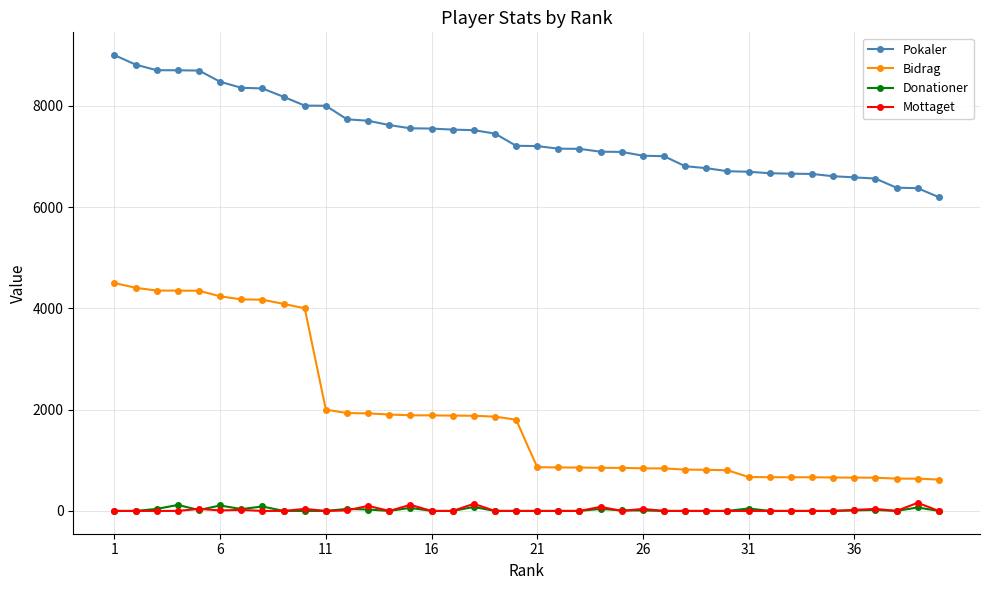

How many values in the Donationer series exceed 0?

17